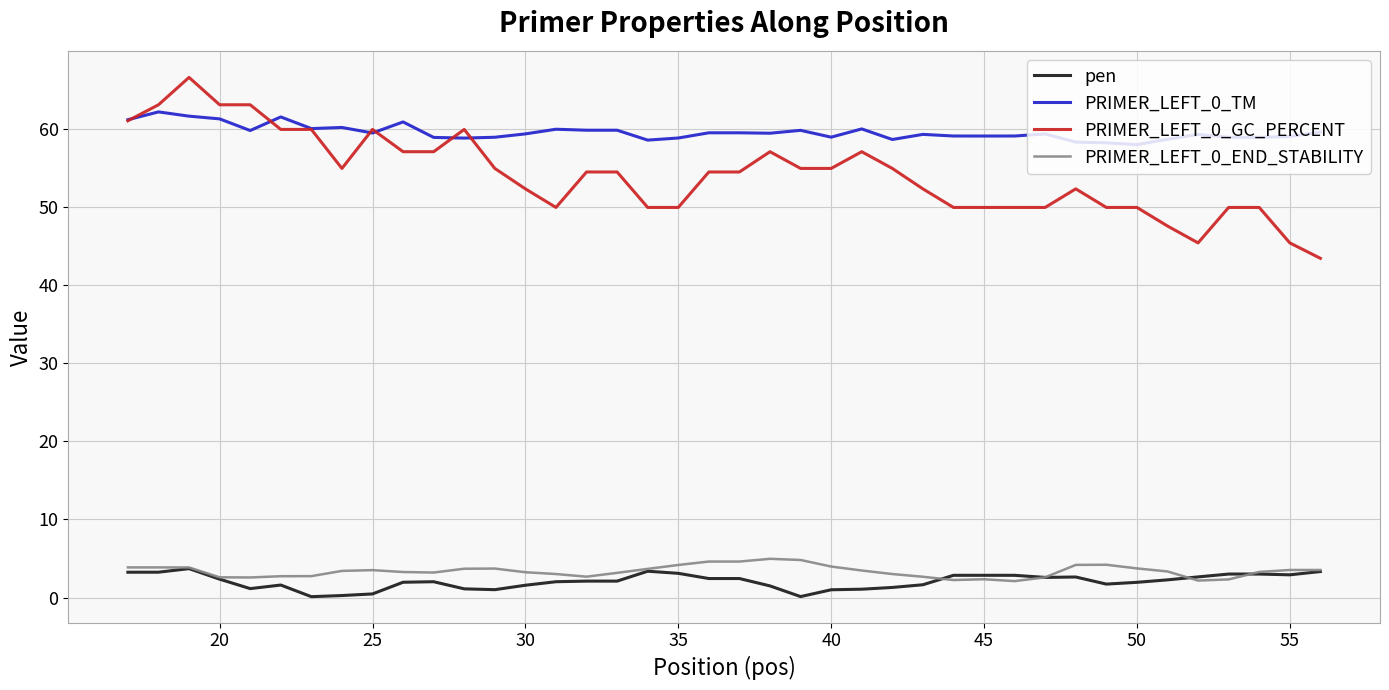

Which series has the largest total across all categories?

PRIMER_LEFT_0_TM